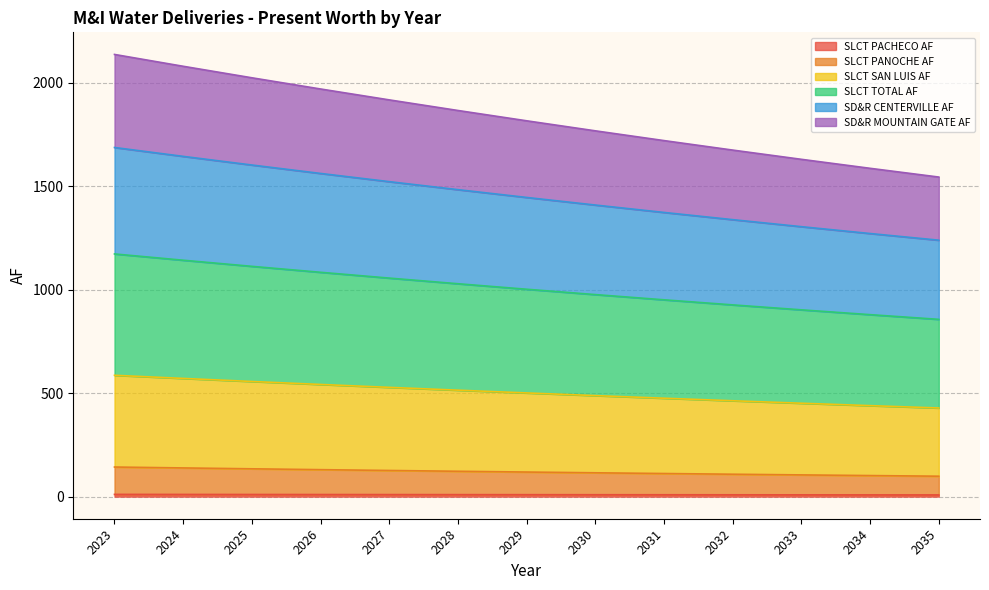

Where does the SLCT TOTAL AF series first go above 501?

2023